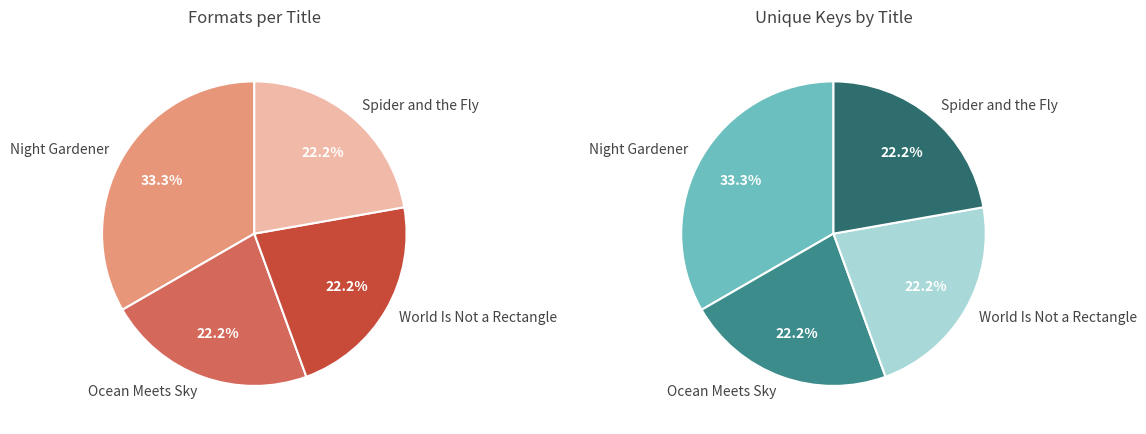

The Night Gardener slice represents 33% of the pie. True or false?

True